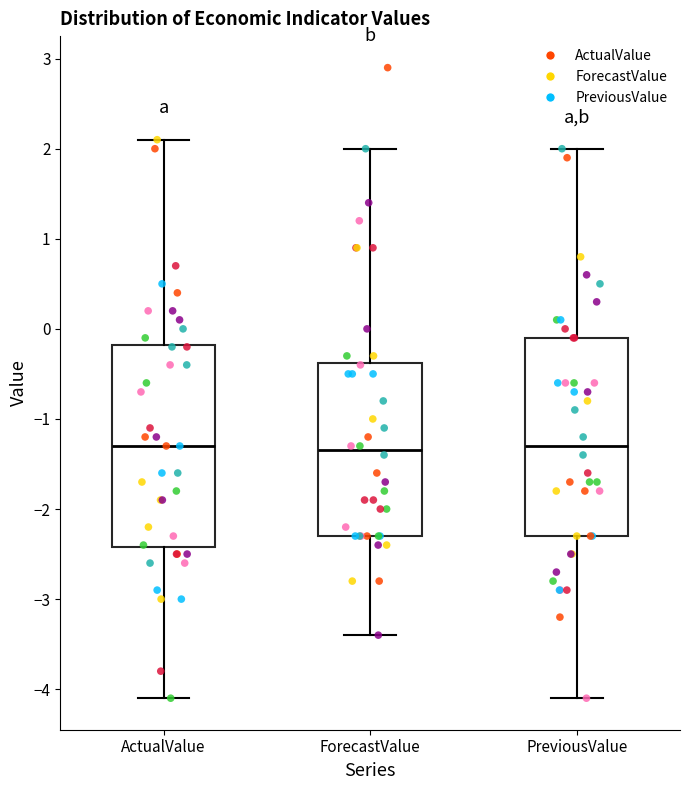

Where is the upper edge of the box for ForecastValue on the y-axis? The values are not printed on the chart, so give them approximately, as read against the axis.

-0.4